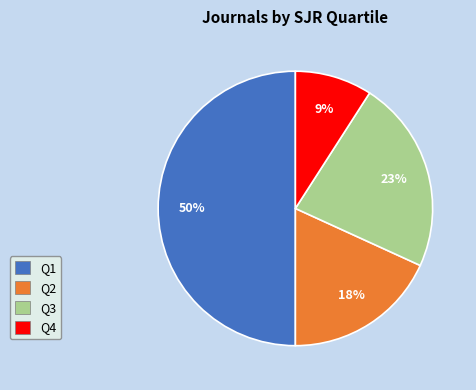

How many segments does this pie chart have?

4